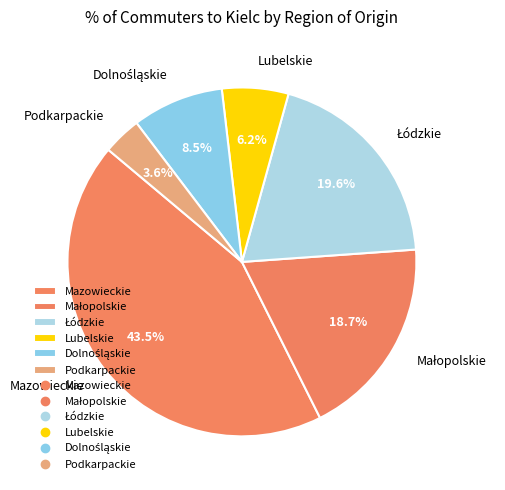

To the nearest percent, what is the average slice percentage?

17%